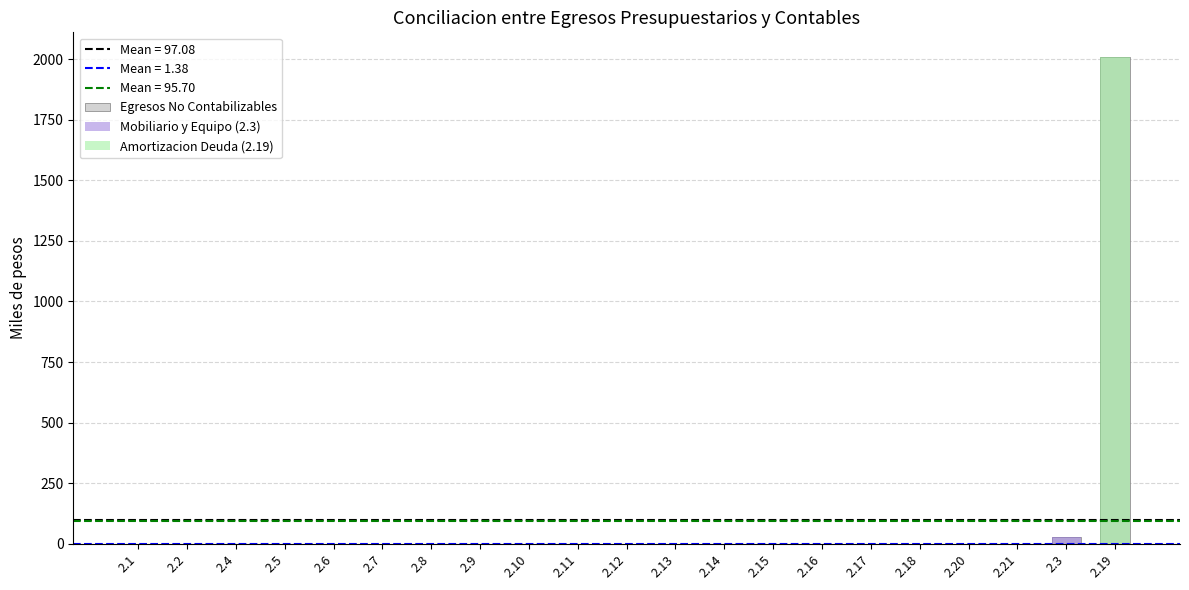

What are all the series names shown in the legend?

Egresos No Contabilizables, Mobiliario y Equipo (2.3), Amortizacion Deuda (2.19)